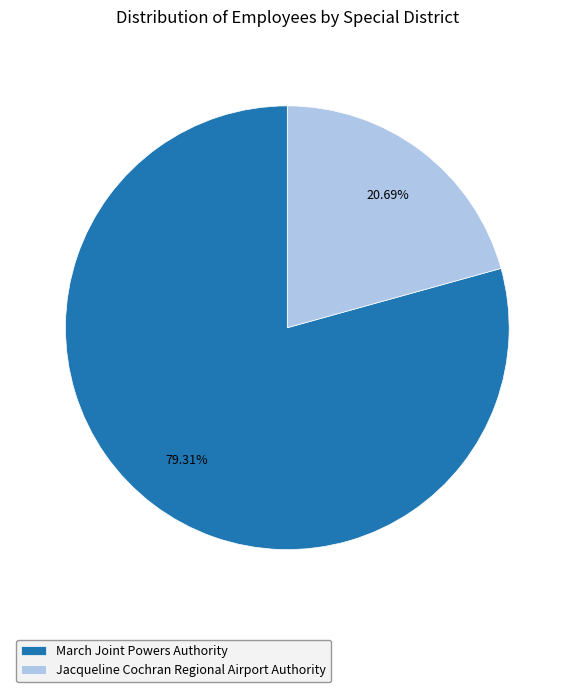

Count the number of slices in the pie.

2